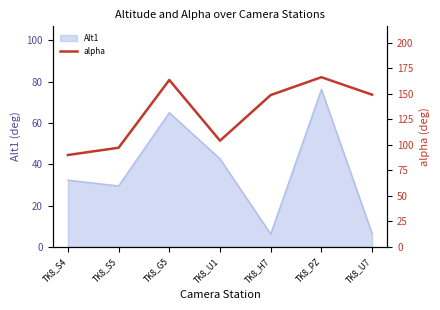

True or false: Alt1 has a value of 76.3 at TK8_PZ.

True